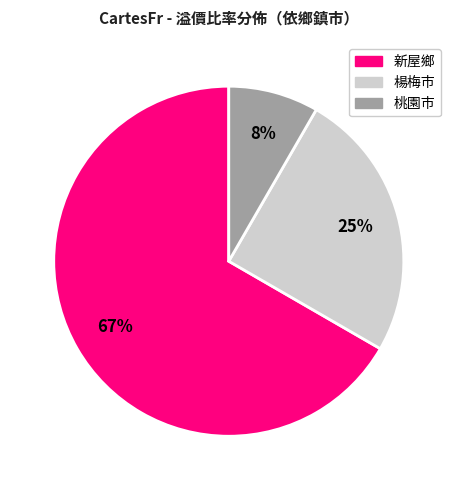

To the nearest percent, what is the average slice percentage?

33%